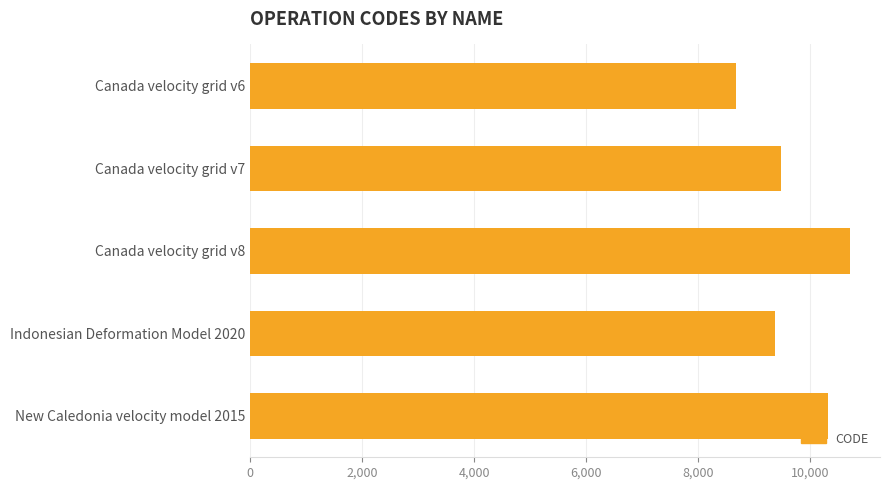

What is the label of the 1st bar from the bottom?

New Caledonia velocity model 2015